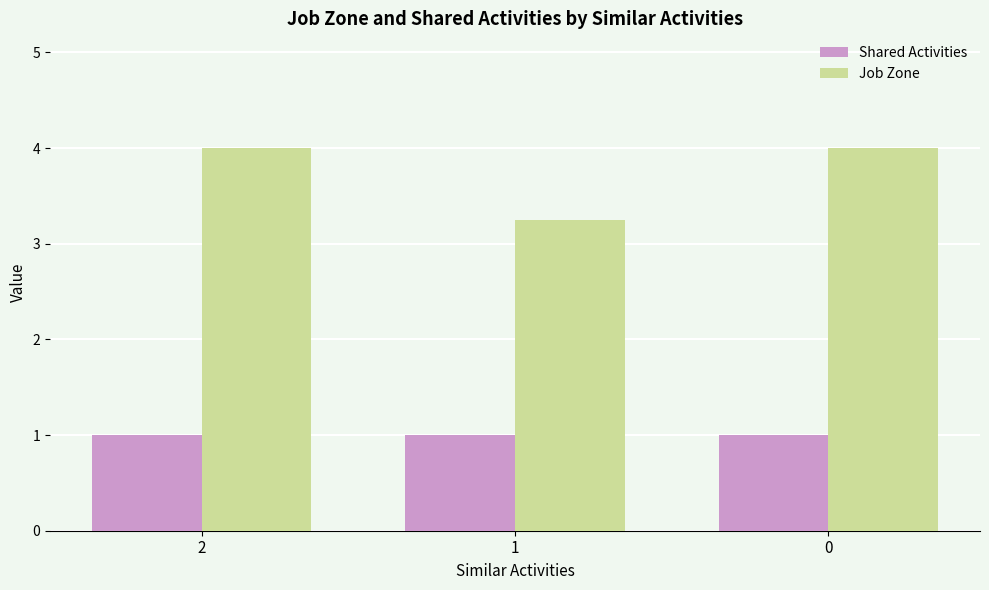

What is the approximate value of Shared Activities at 2?

1.0